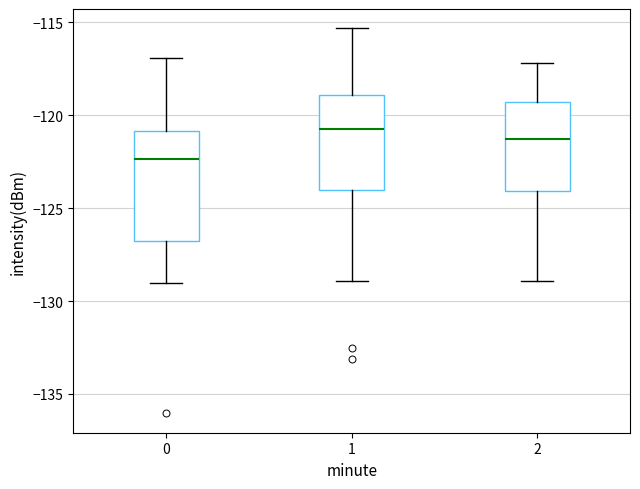

Which box's median line is the lowest?

0